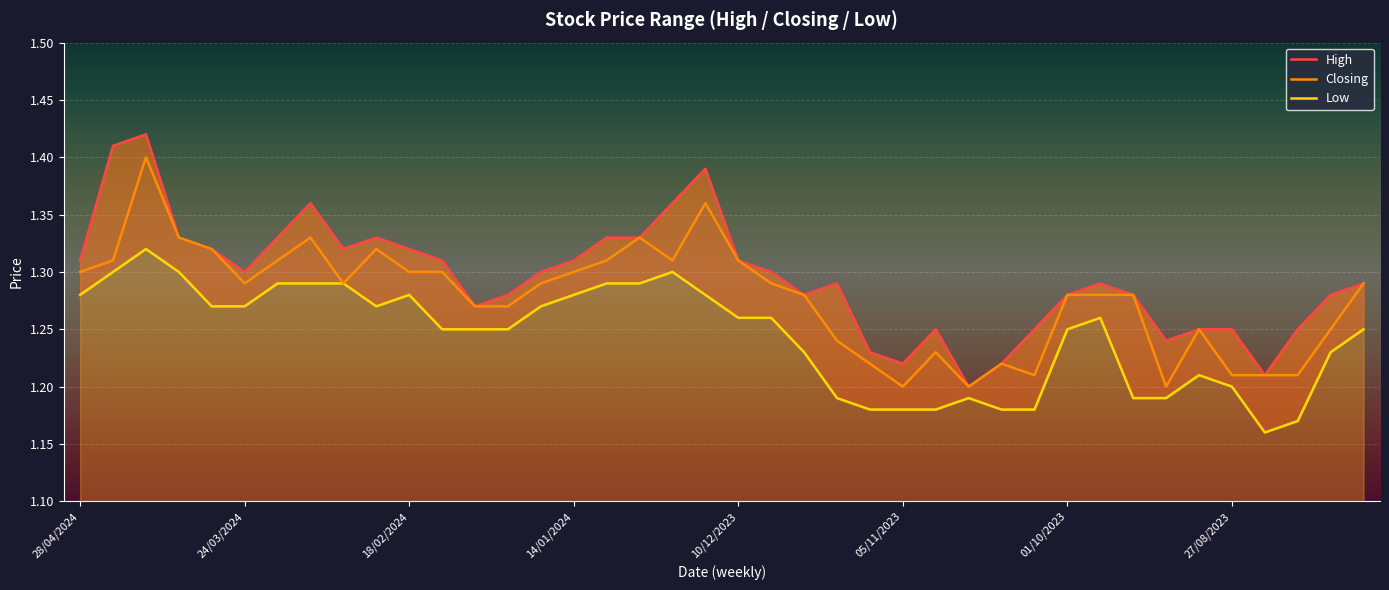

The Closing series shows 1.2 at 05/11/2023. True or false?

True